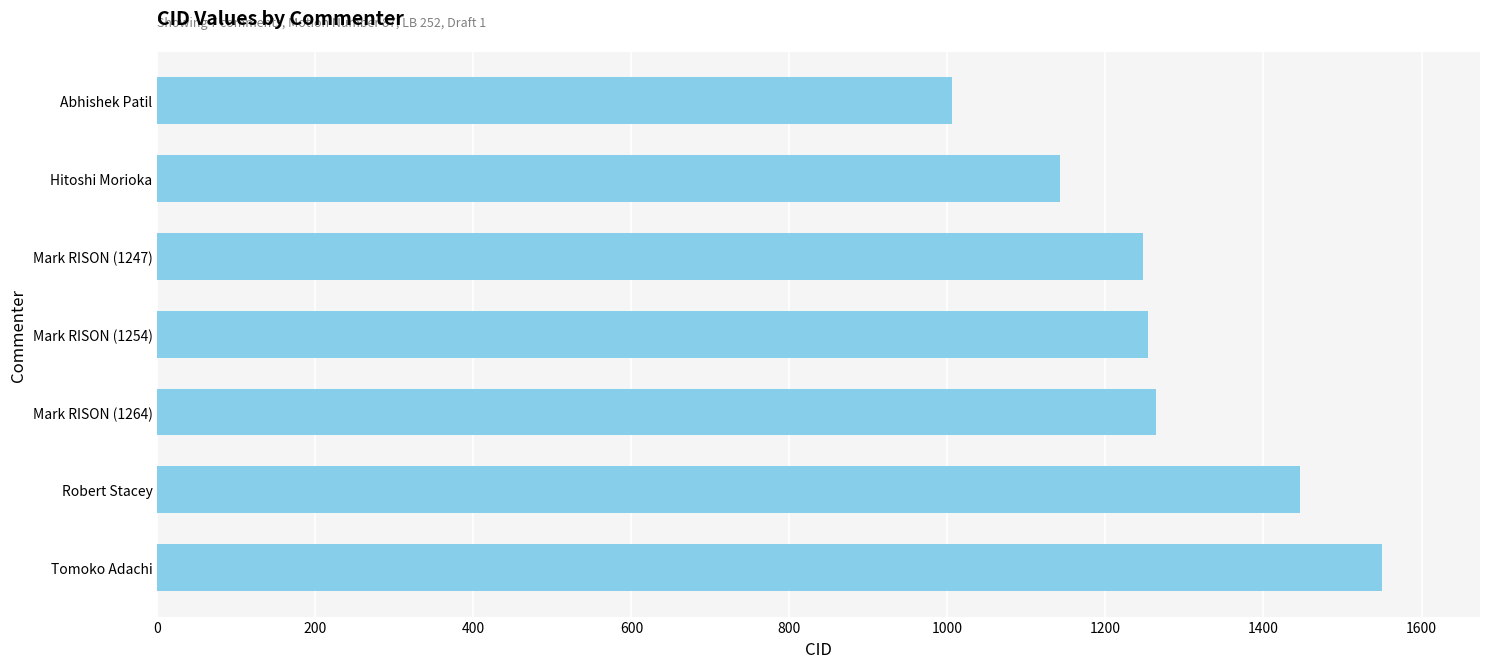

How many bars are there in total?

7